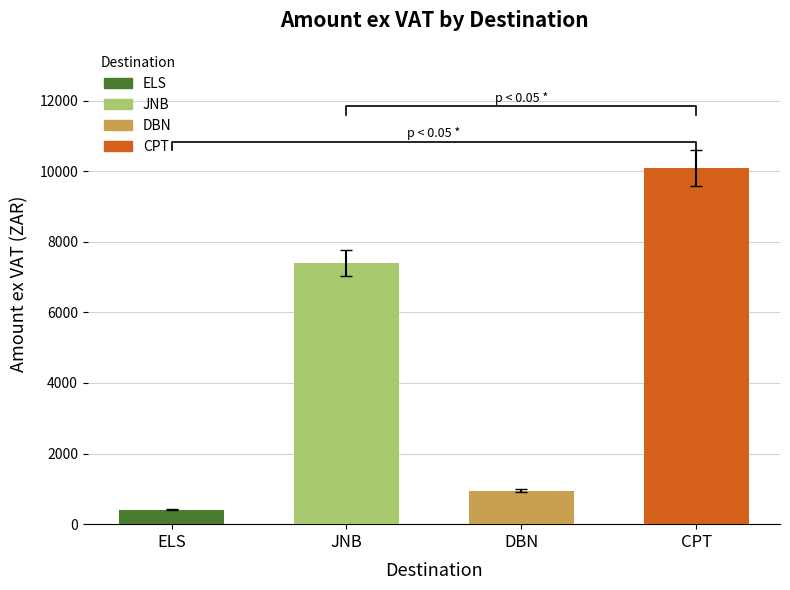

Between JNB and ELS, which is larger?

JNB